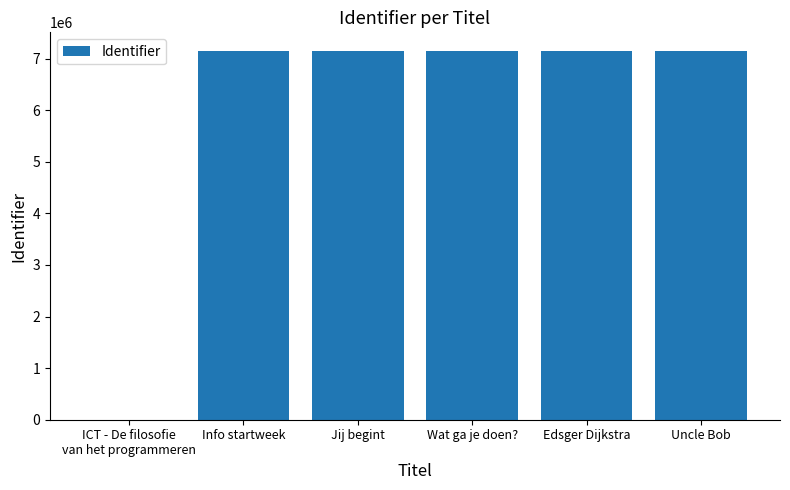

What is the maximum value shown in the chart?

7152179